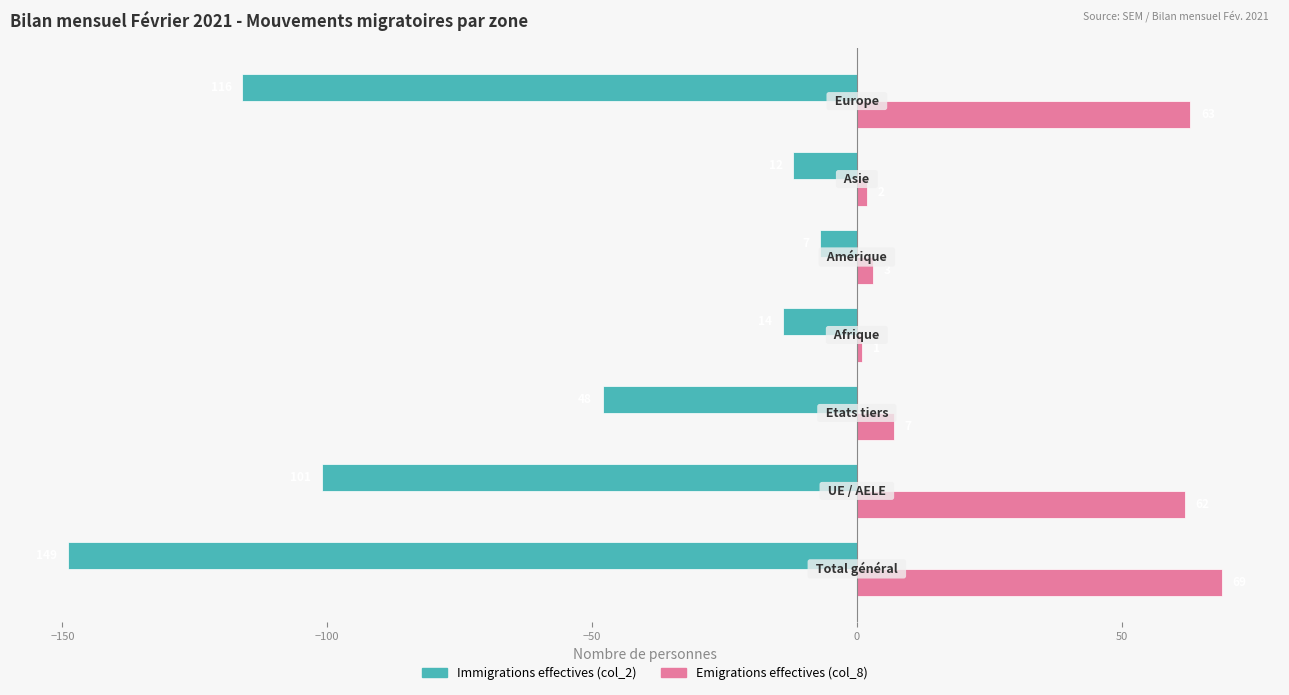

List the series in order of their peak value, lowest first.

Immigrations effectives (col_2), Emigrations effectives (col_8)